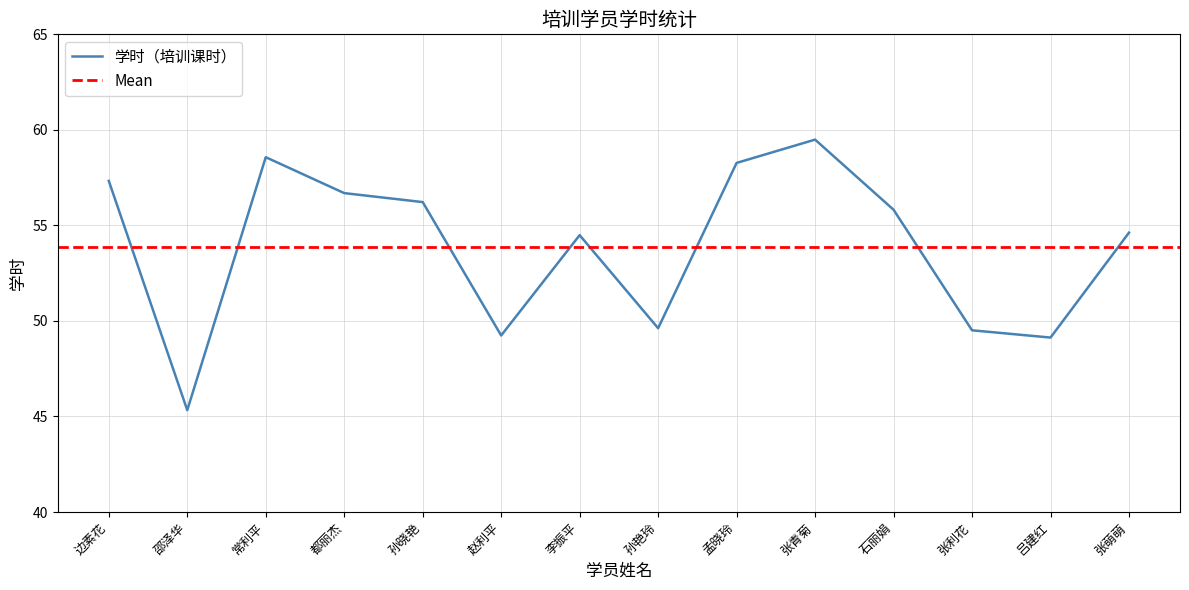

True or false: the data shows 19.4 at 常利平.

False